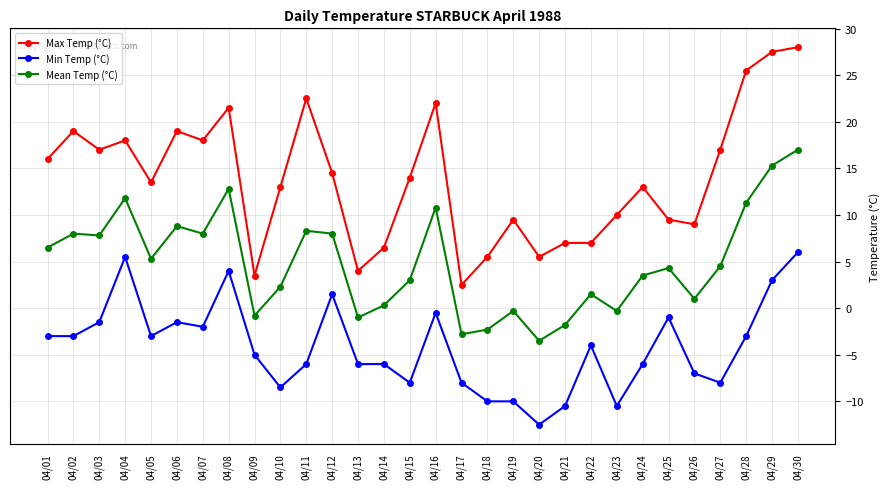

How many lines are shown in the chart?

3